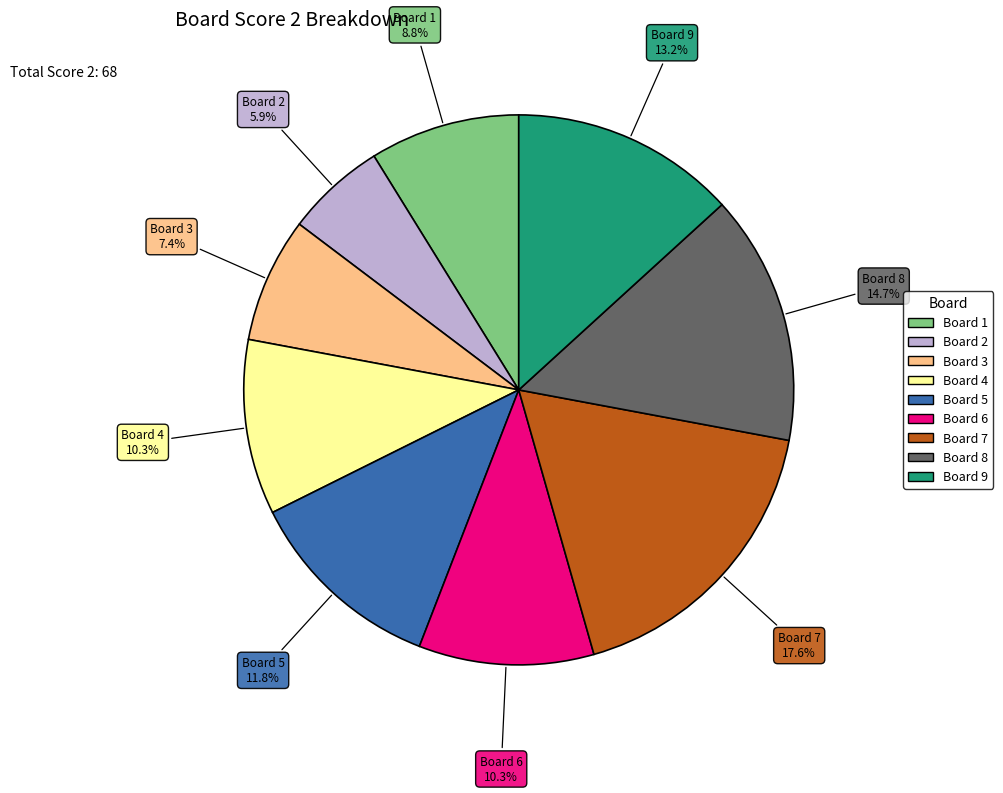

Does any single category account for the majority?

No